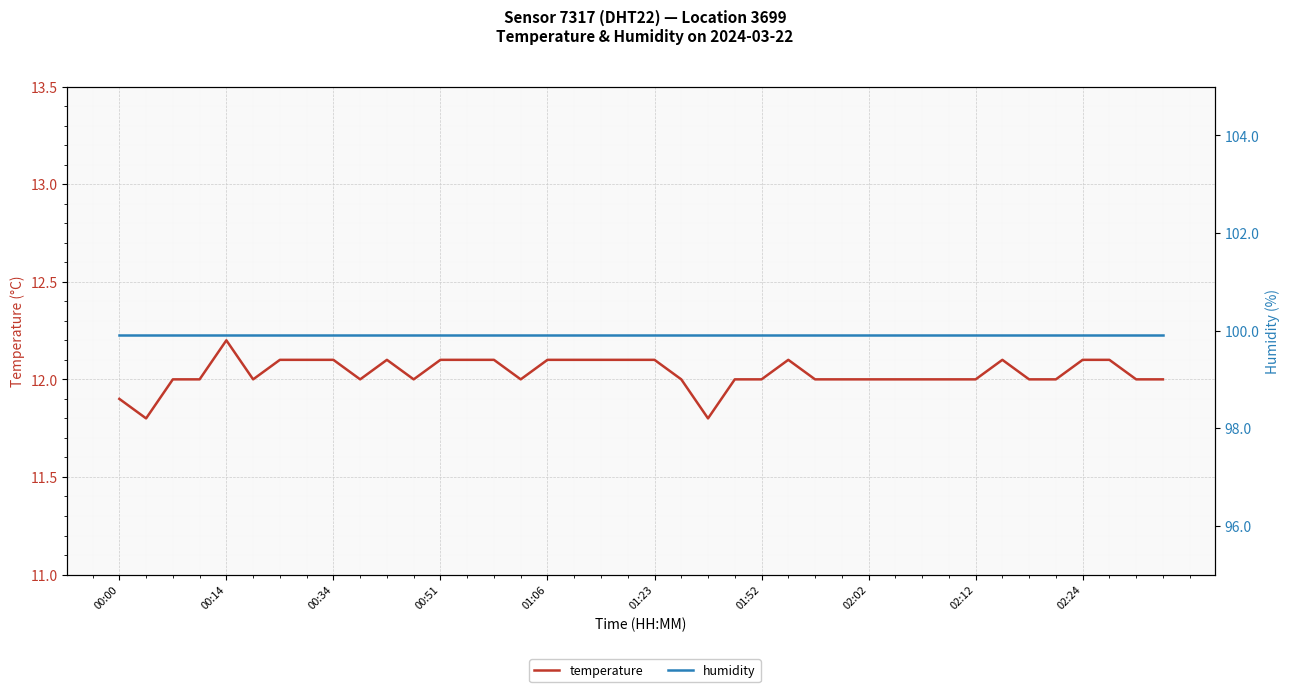

The temperature series shows 12.0 at 23. True or false?

True